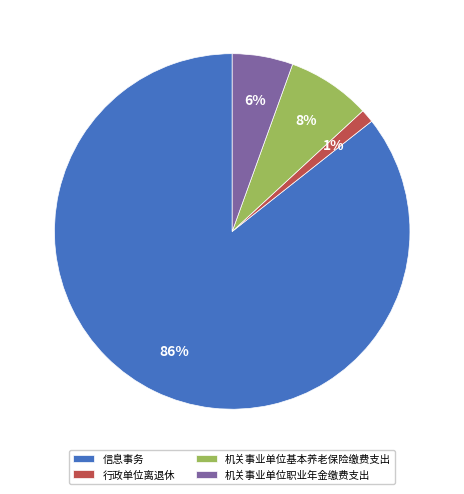

Count the number of slices in the pie.

4